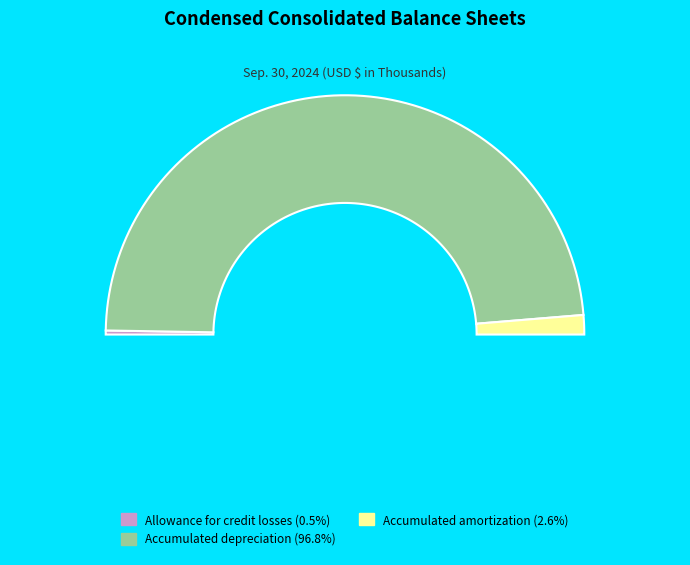

What is the largest slice in the pie chart?

Accumulated depreciation